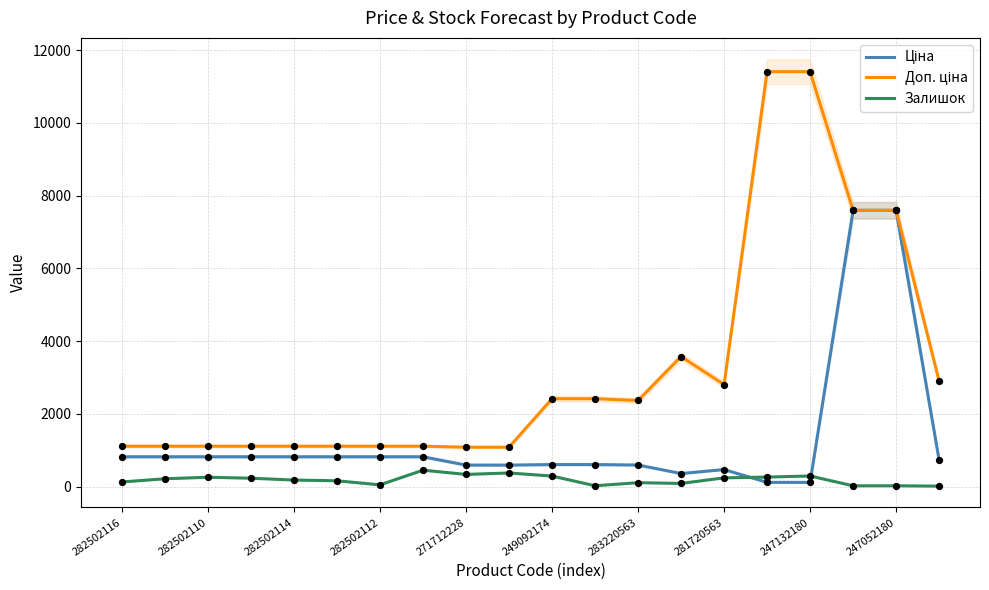

Which series contains the lowest Y value?

Залишок